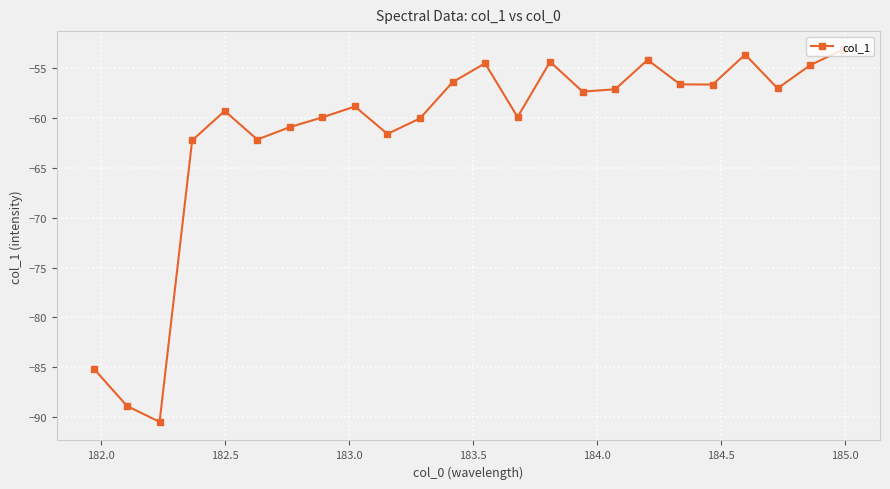

What is the difference between the maximum and minimum values?

37.3